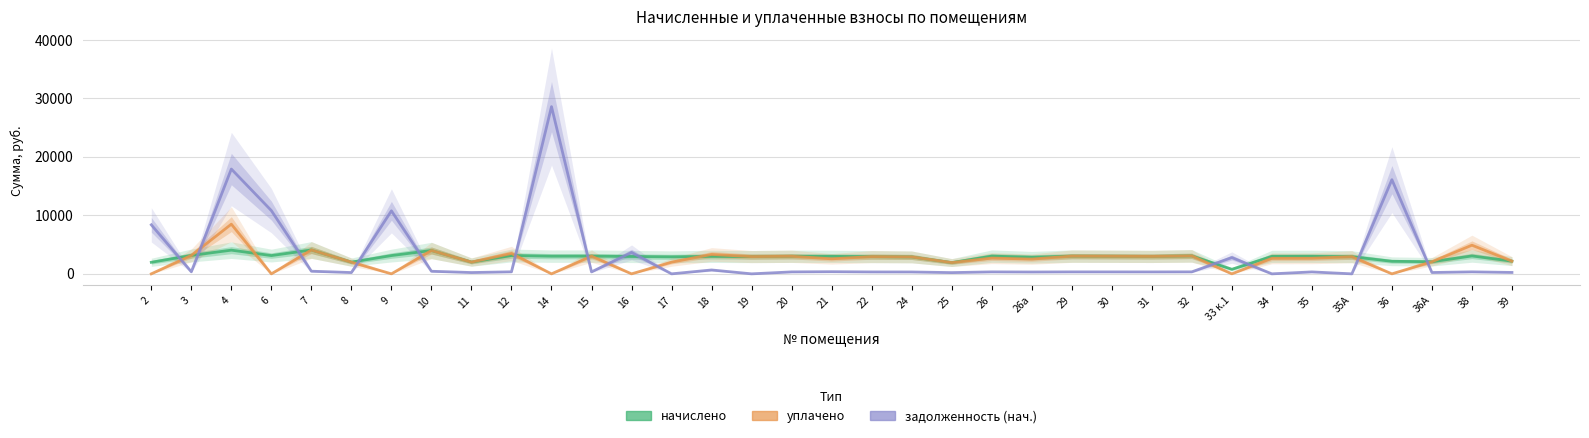

How many data points in начислено are less than 2990?

17